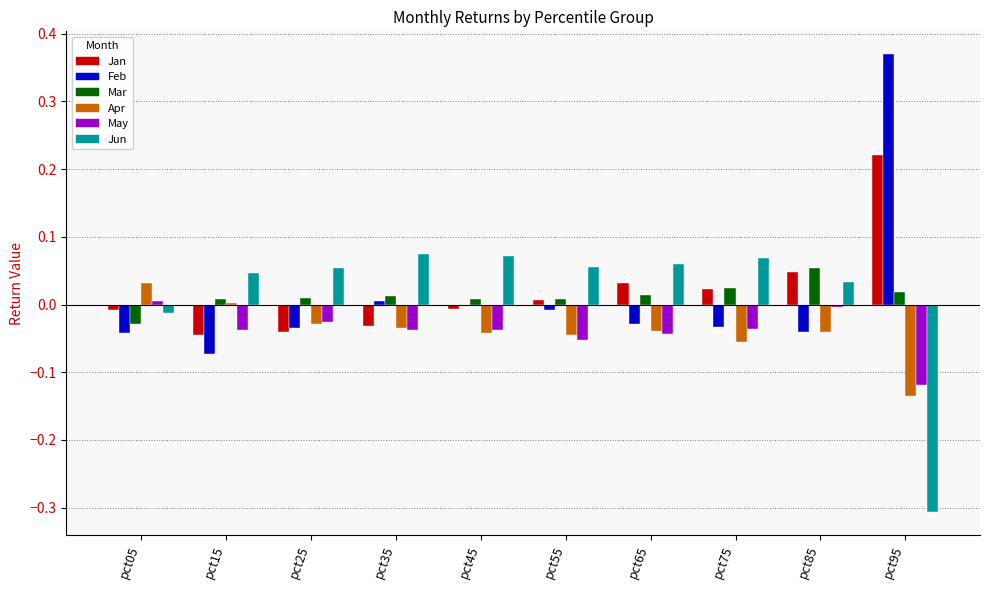

What is the sum of all May values?

-0.4